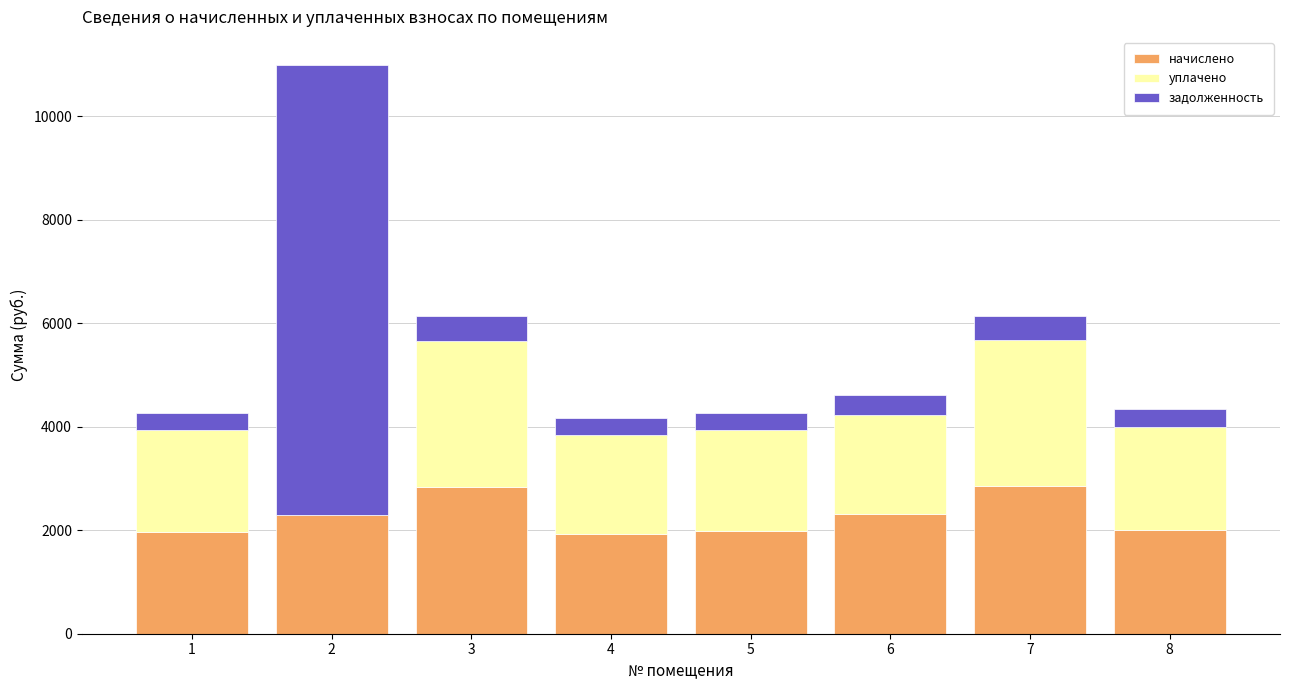

What is the total value across all series at 1?

4255.7